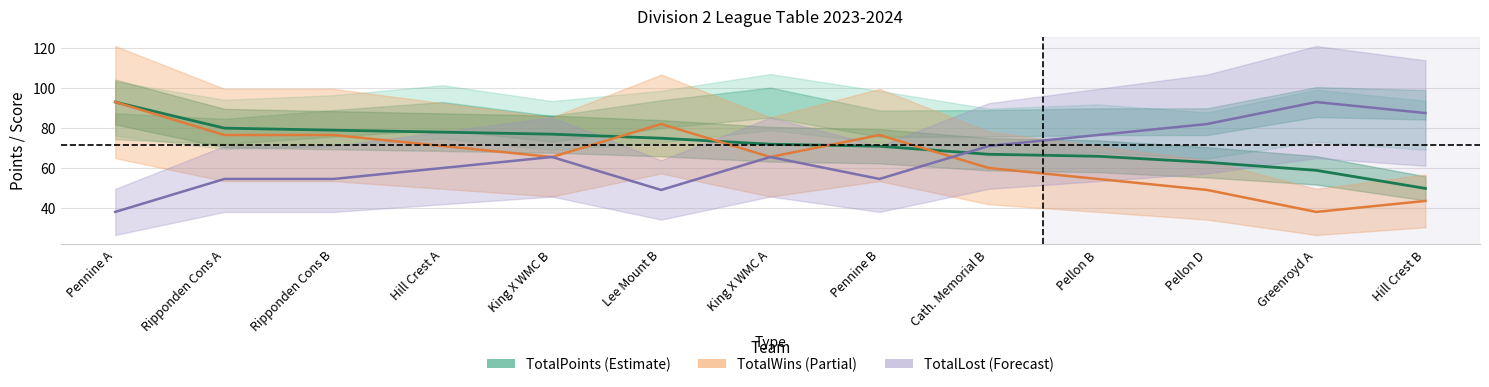

Reading left to right, transcribe all the data shown in this chart.

TotalPoints (centre): Pennine A=93.0	Ripponden Cons A=80.0	Ripponden Cons B=79.0	Hill Crest A=78.0	King X WMC B=77.0	Lee Mount B=75.0	King X WMC A=72.0	Pennine B=71.0	Cath. Memorial B=67.0	Pellon B=66.0	Pellon D=63.0	Greenroyd A=59.0	Hill Crest B=50.0
TotalWins (centre): Pennine A=93.0	Ripponden Cons A=76.6	Ripponden Cons B=76.6	Hill Crest A=71.1	King X WMC B=65.6	Lee Mount B=82.1	King X WMC A=65.6	Pennine B=76.6	Cath. Memorial B=60.2	Pellon B=54.7	Pellon D=49.2	Greenroyd A=38.3	Hill Crest B=43.8
TotalLost (centre): Pennine A=38.3	Ripponden Cons A=54.7	Ripponden Cons B=54.7	Hill Crest A=60.2	King X WMC B=65.6	Lee Mount B=49.2	King X WMC A=65.6	Pennine B=54.7	Cath. Memorial B=71.1	Pellon B=76.6	Pellon D=82.1	Greenroyd A=93.0	Hill Crest B=87.5